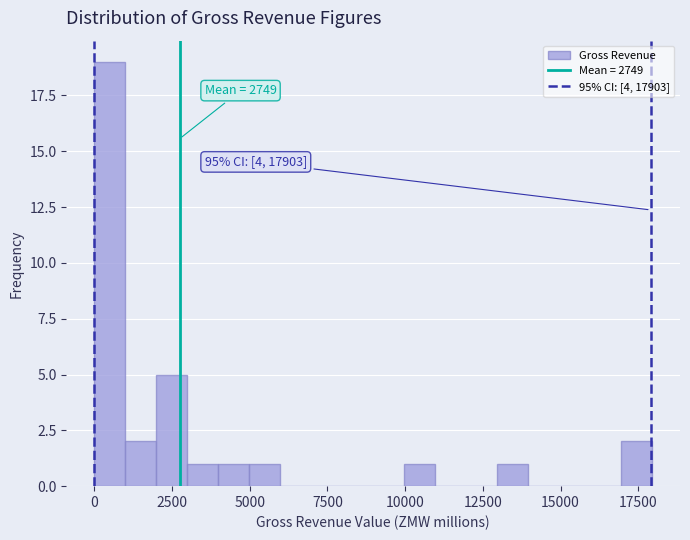

Read against the x-axis, roughly where is the centre of the tallest bar?

500